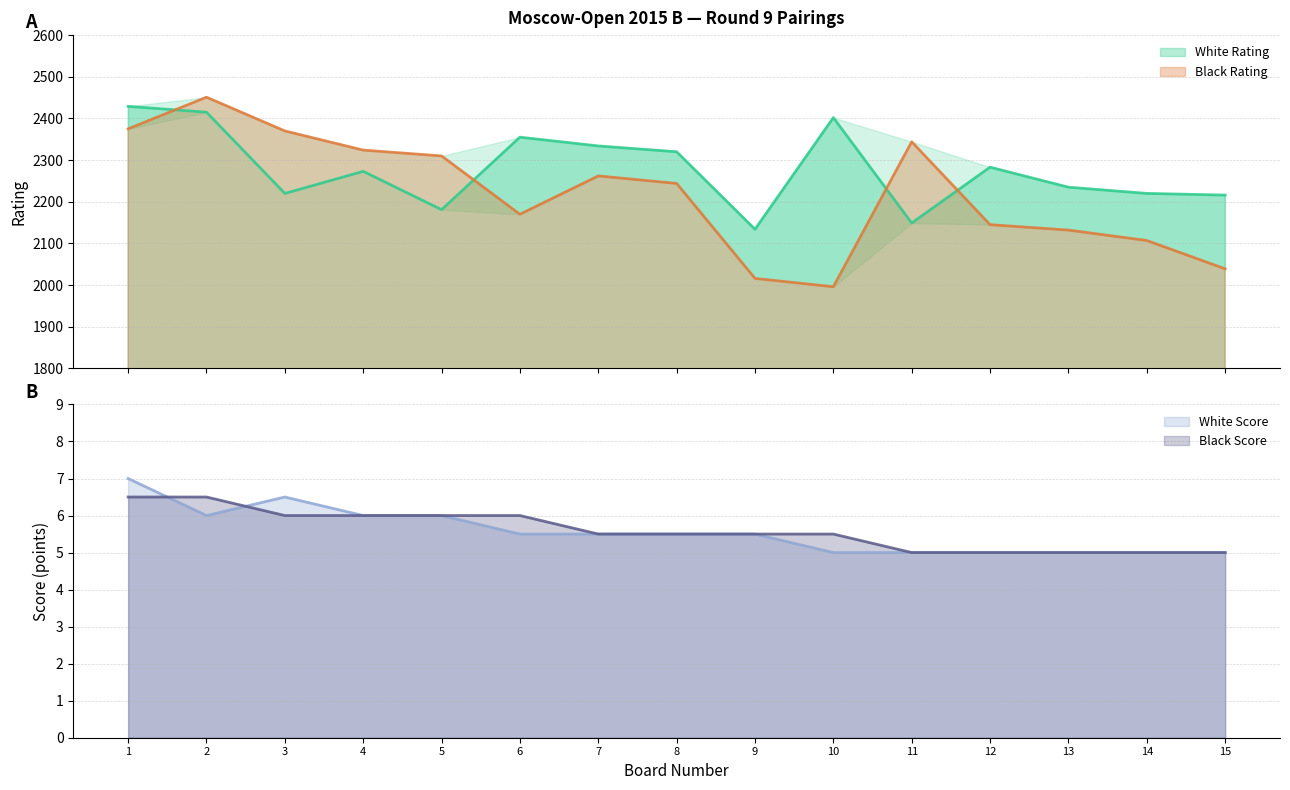

Where does the White Rating series first go above 2273?

1